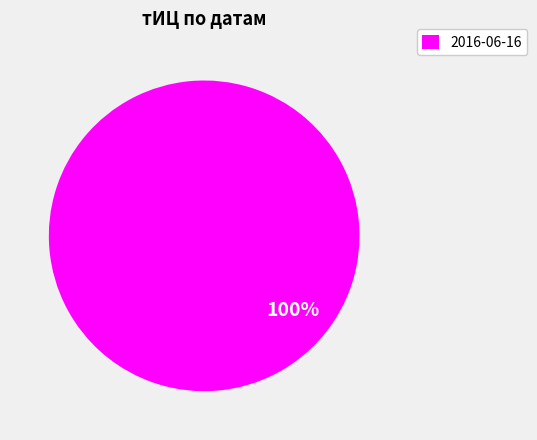

True or false: 2016-06-16 accounts for 86% of the total.

False